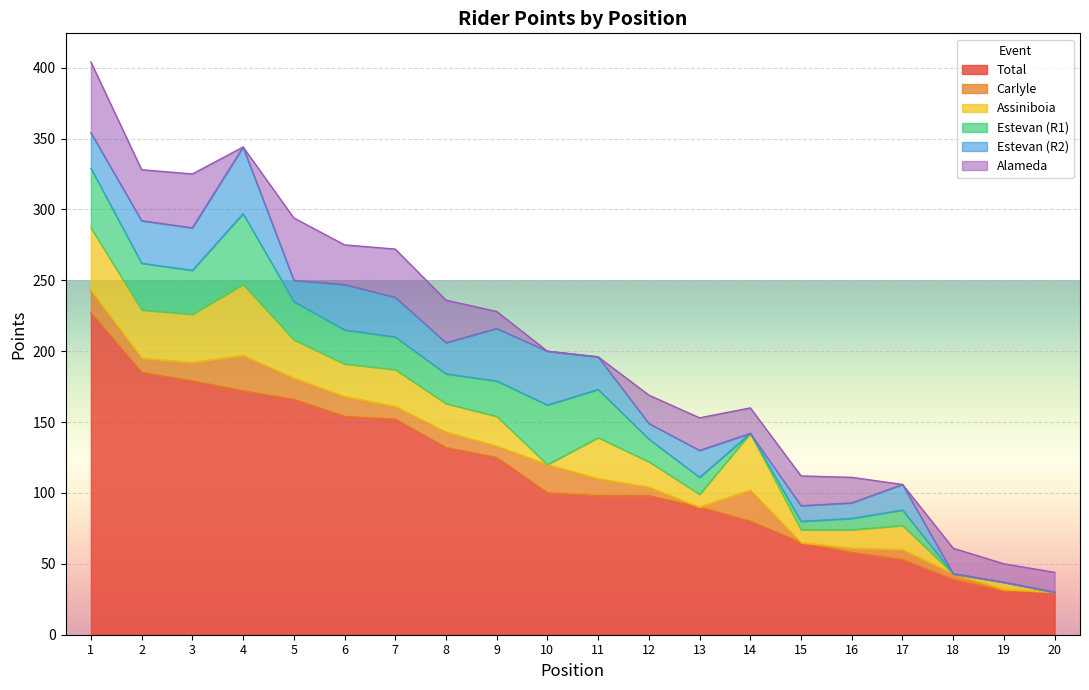

True or false: Alameda has more than 0 interior local peaks.

True